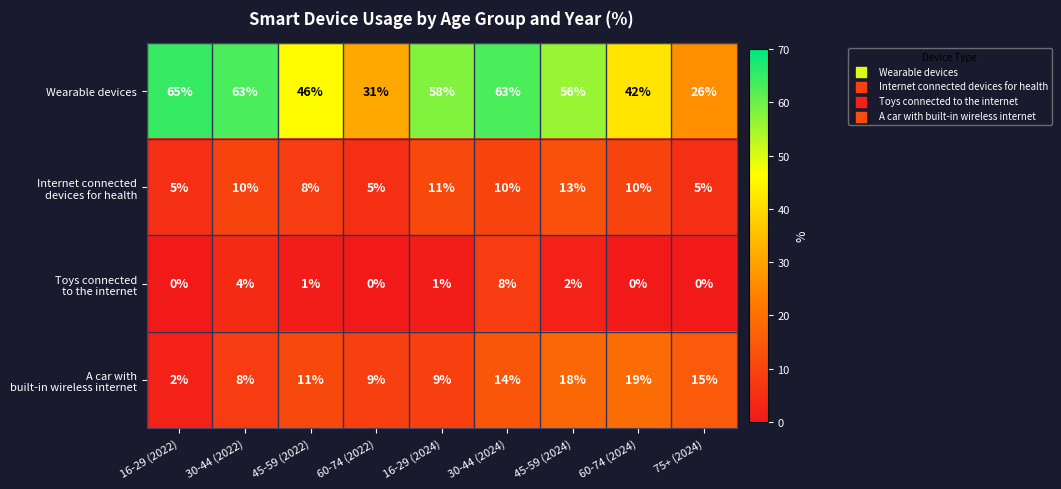

At which label is Wearable devices closest to 45?

45-59 (2022)